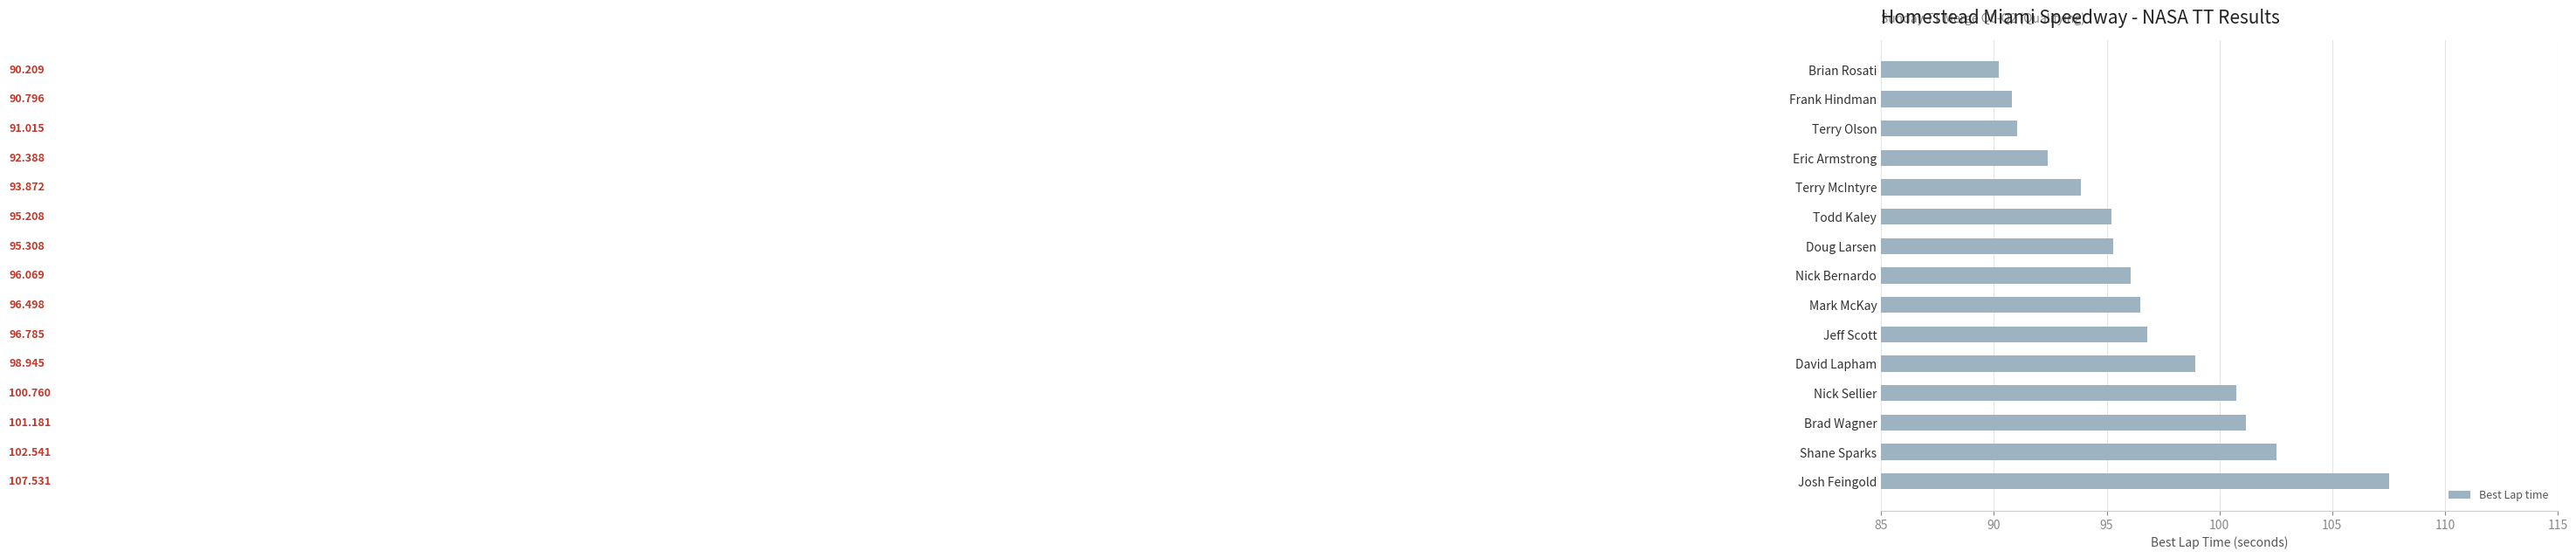

What is the label of the 3rd bar from the top?

Terry Olson